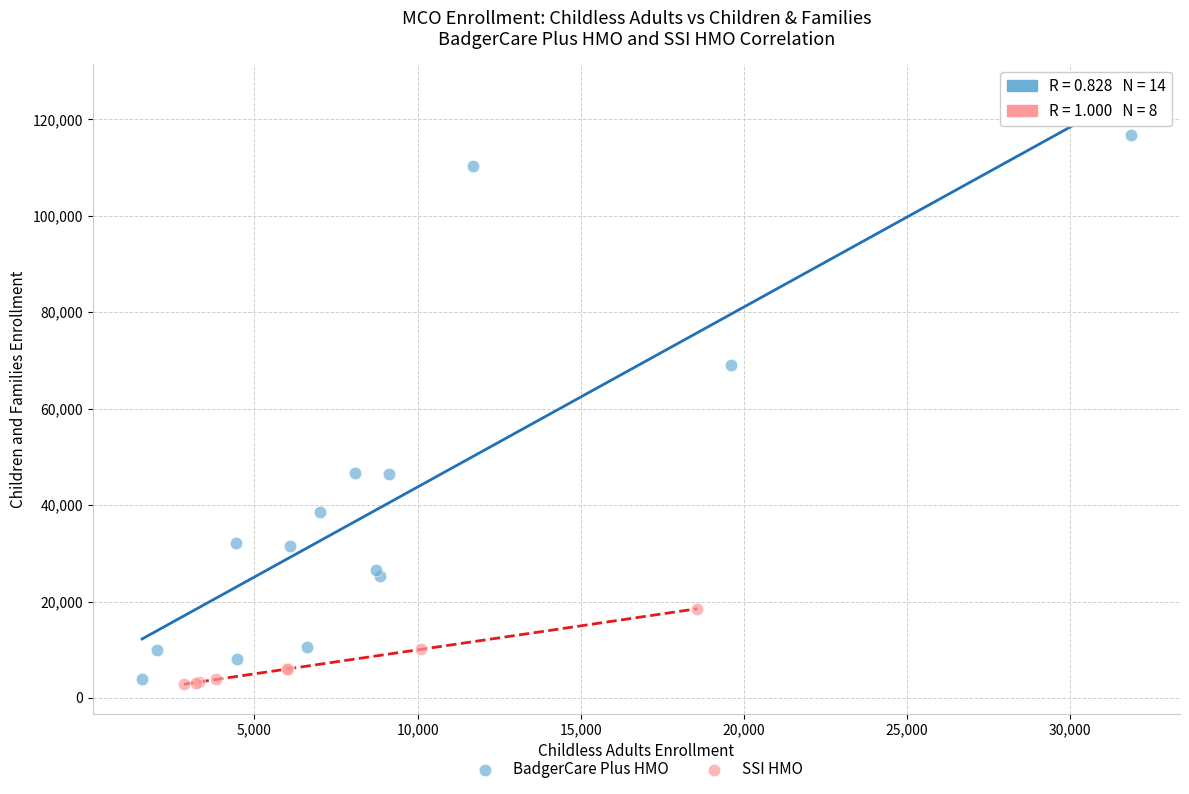

Which series has the widest spread of Y values?

BadgerCare Plus HMO